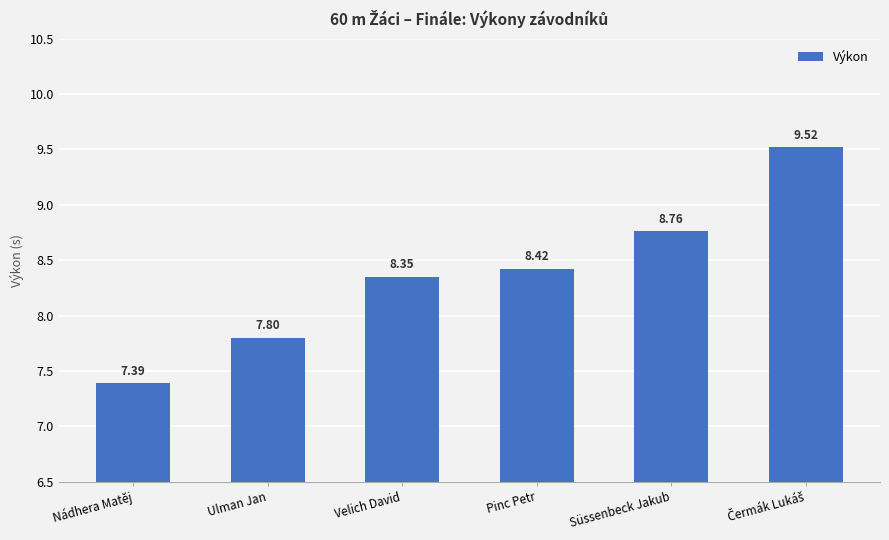

What is the label of the 4th bar from the left?

Pinc Petr